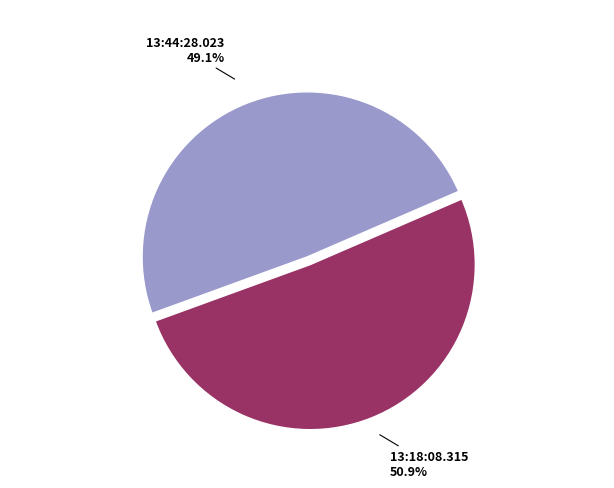

Which slice is the smallest?

13:44:28.023